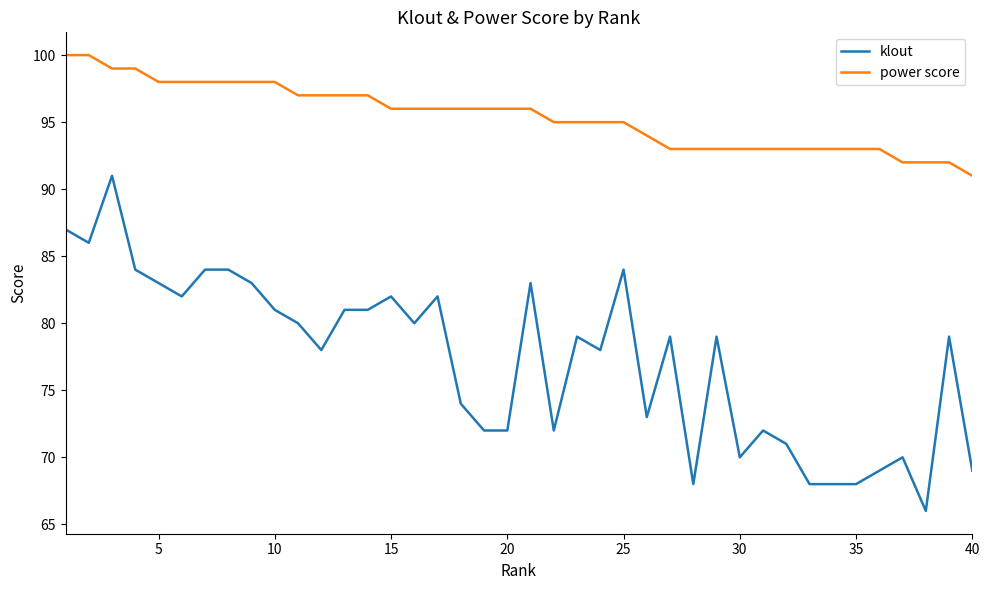

What is the difference between the maximum and second lowest values in the klout series?

23